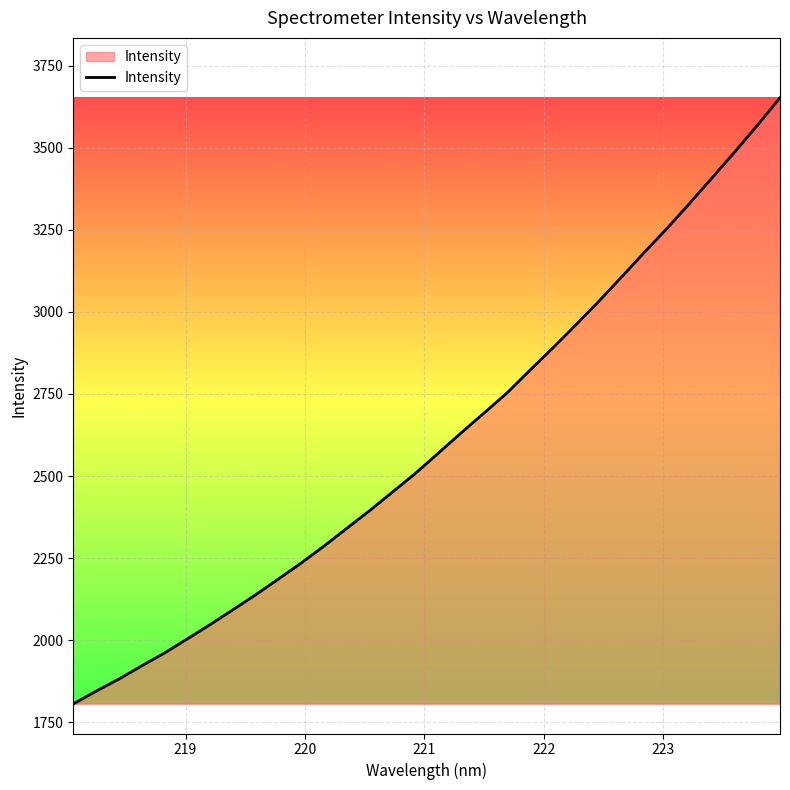

What is the greatest value displayed?

3652.6